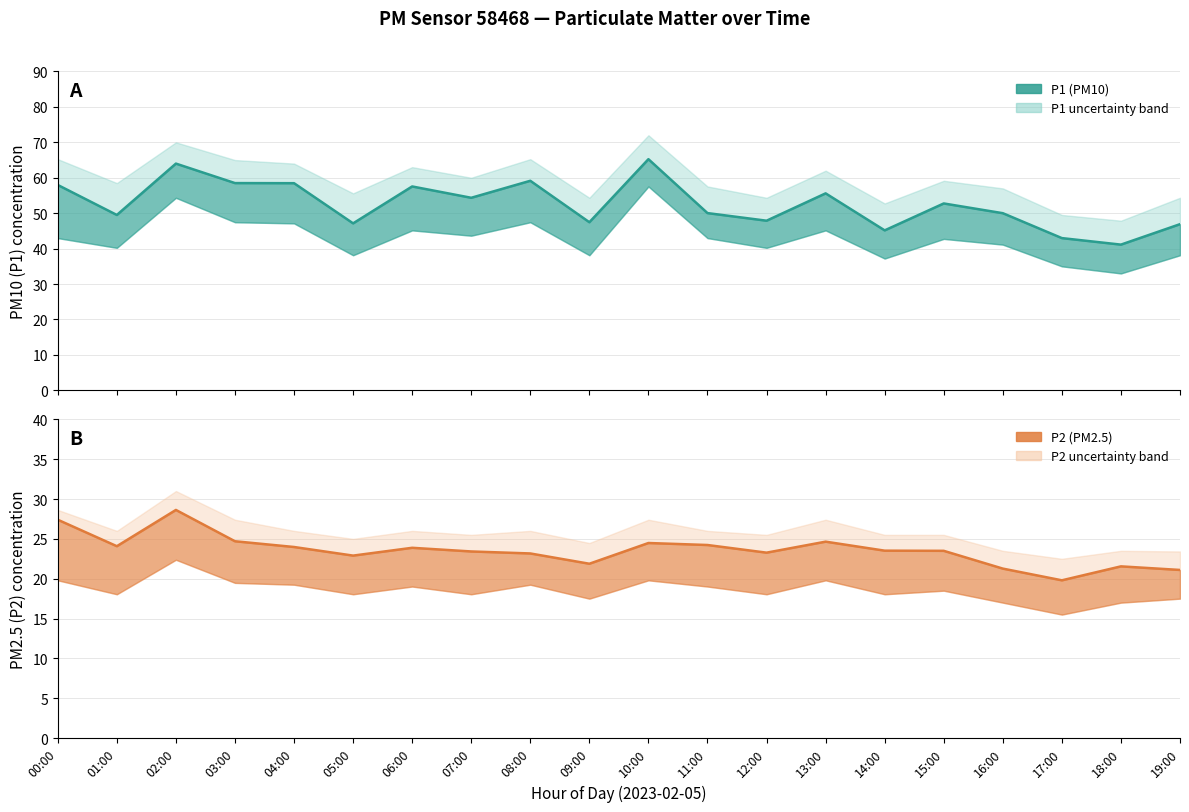

True or false: P1 (PM10) and P2 (PM2.5) intersect in this chart.

False